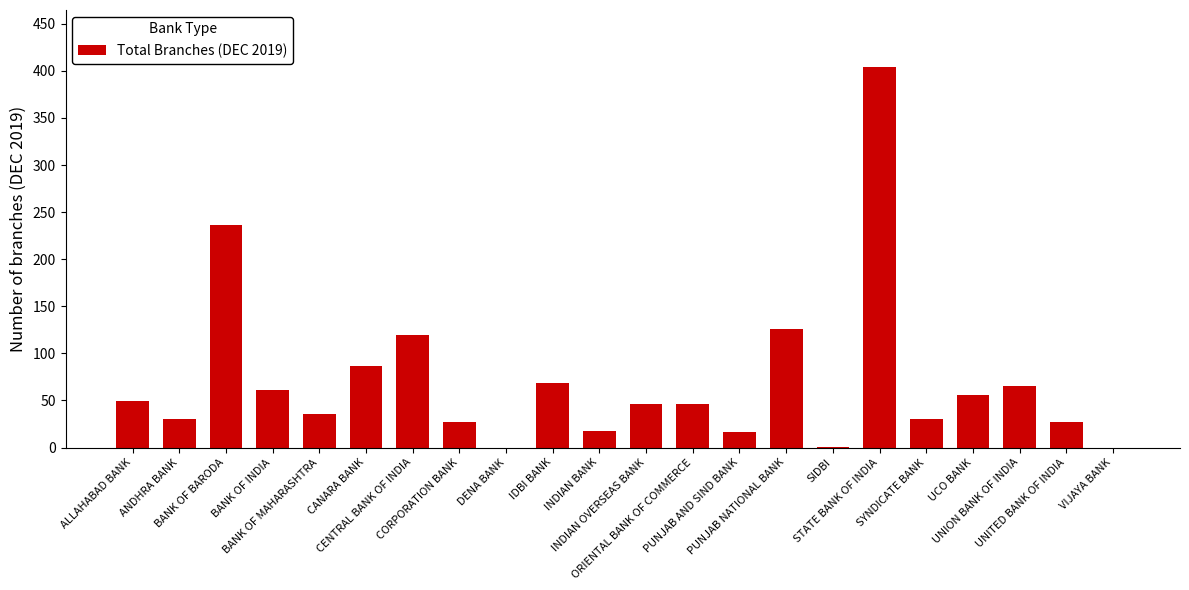

What is the greatest value displayed?

404